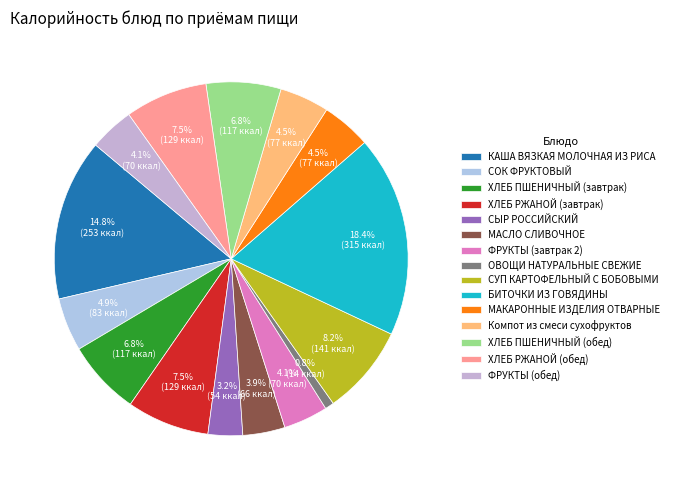

How many slices are in this pie chart?

15